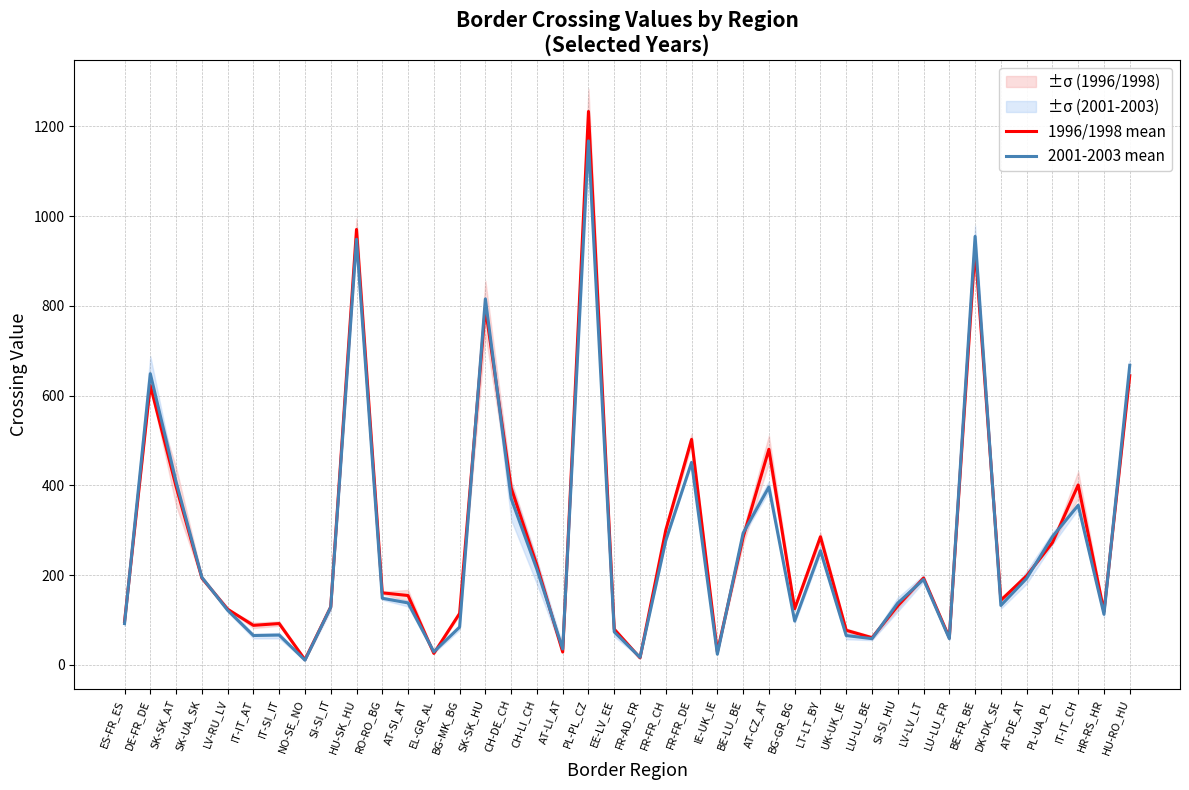

Does the chart display data point markers on the line(s)?

No